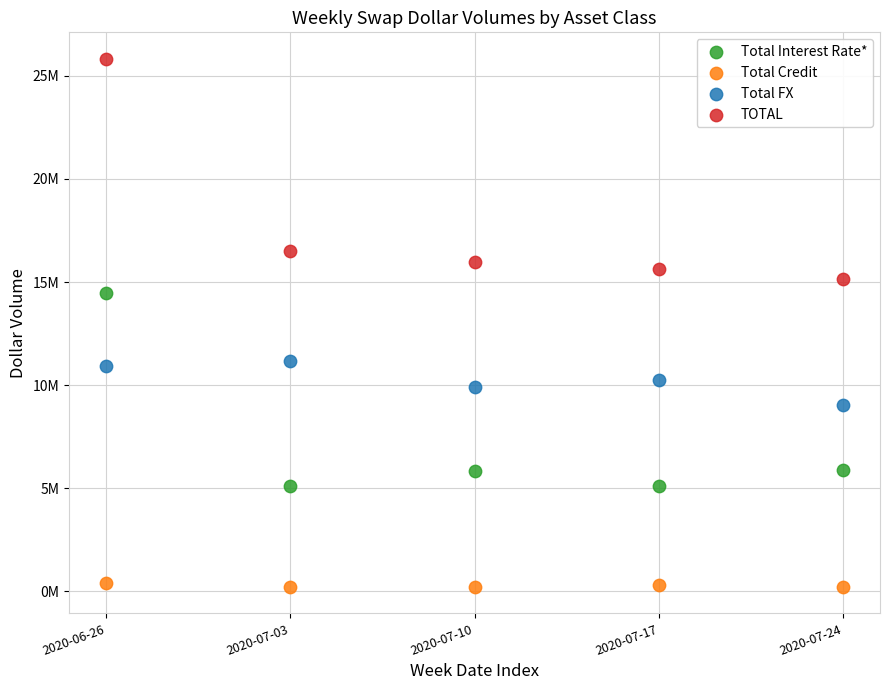

What are all the series names shown in the legend?

Total Interest Rate*, Total Credit, Total FX, TOTAL